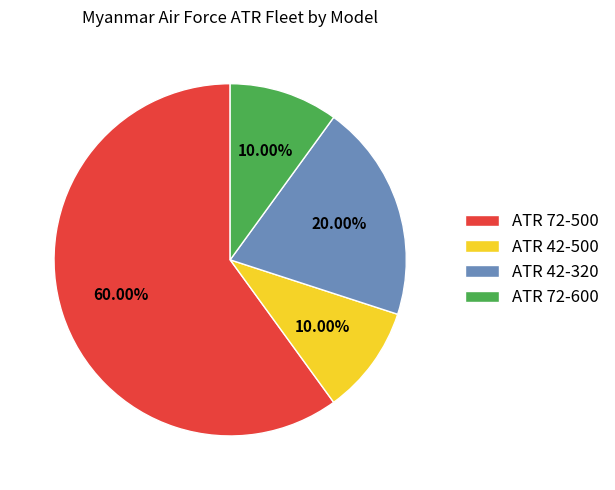

To the nearest percent, what is the difference between the largest and smallest slice percentages?

50%